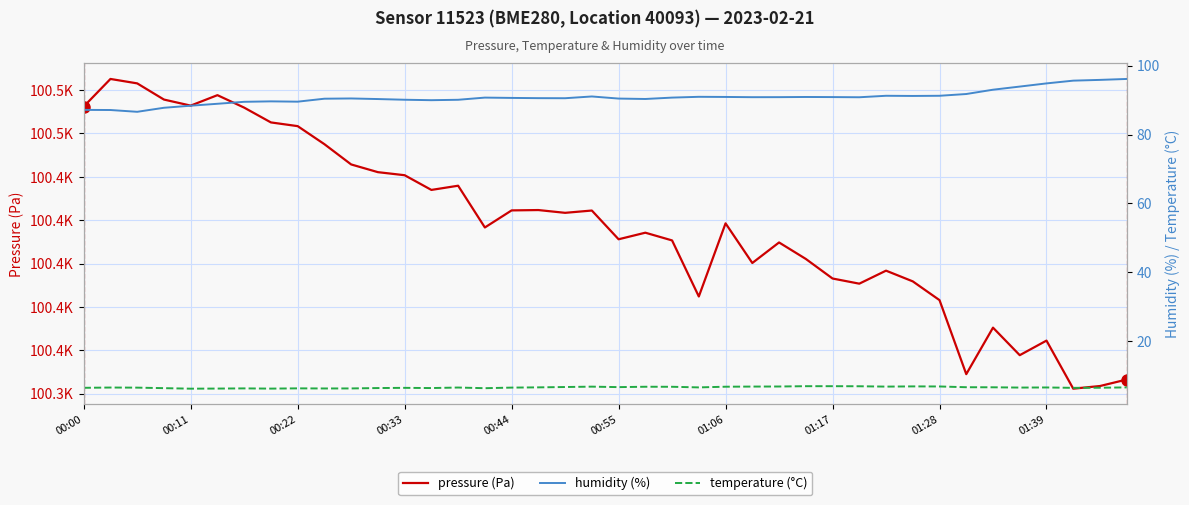

Reading left to right, extract all data points from this chart.

pressure (Pa): 100472.4	100485.1	100483.1	100475.6	100472.8	100477.7	100471.9	100465.1	100463.4	100455.1	100445.7	100442.2	100440.8	100434.0	100435.9	100416.7	100424.5	100424.7	100423.4	100424.5	100411.2	100414.2	100410.7	100384.8	100418.6	100400.3	100409.8	100402.2	100393.1	100390.8	100396.8	100391.8	100383.2	100349.0	100370.5	100357.8	100364.5	100342.3	100343.6	100346.6
humidity (%): 87.2	87.1	86.6	87.8	88.4	88.9	89.5	89.6	89.5	90.4	90.5	90.3	90.1	90.0	90.1	90.7	90.6	90.5	90.5	91.0	90.4	90.3	90.7	90.9	90.9	90.8	90.8	90.9	90.9	90.8	91.2	91.2	91.2	91.8	93.0	93.9	94.8	95.6	95.8	96.1
temperature (°C): 6.5	6.6	6.6	6.4	6.3	6.3	6.3	6.3	6.3	6.3	6.3	6.4	6.5	6.4	6.6	6.4	6.6	6.6	6.7	6.8	6.7	6.8	6.8	6.6	6.8	6.9	6.9	7.0	7.0	7.0	6.9	6.9	6.9	6.7	6.7	6.6	6.6	6.5	6.5	6.6